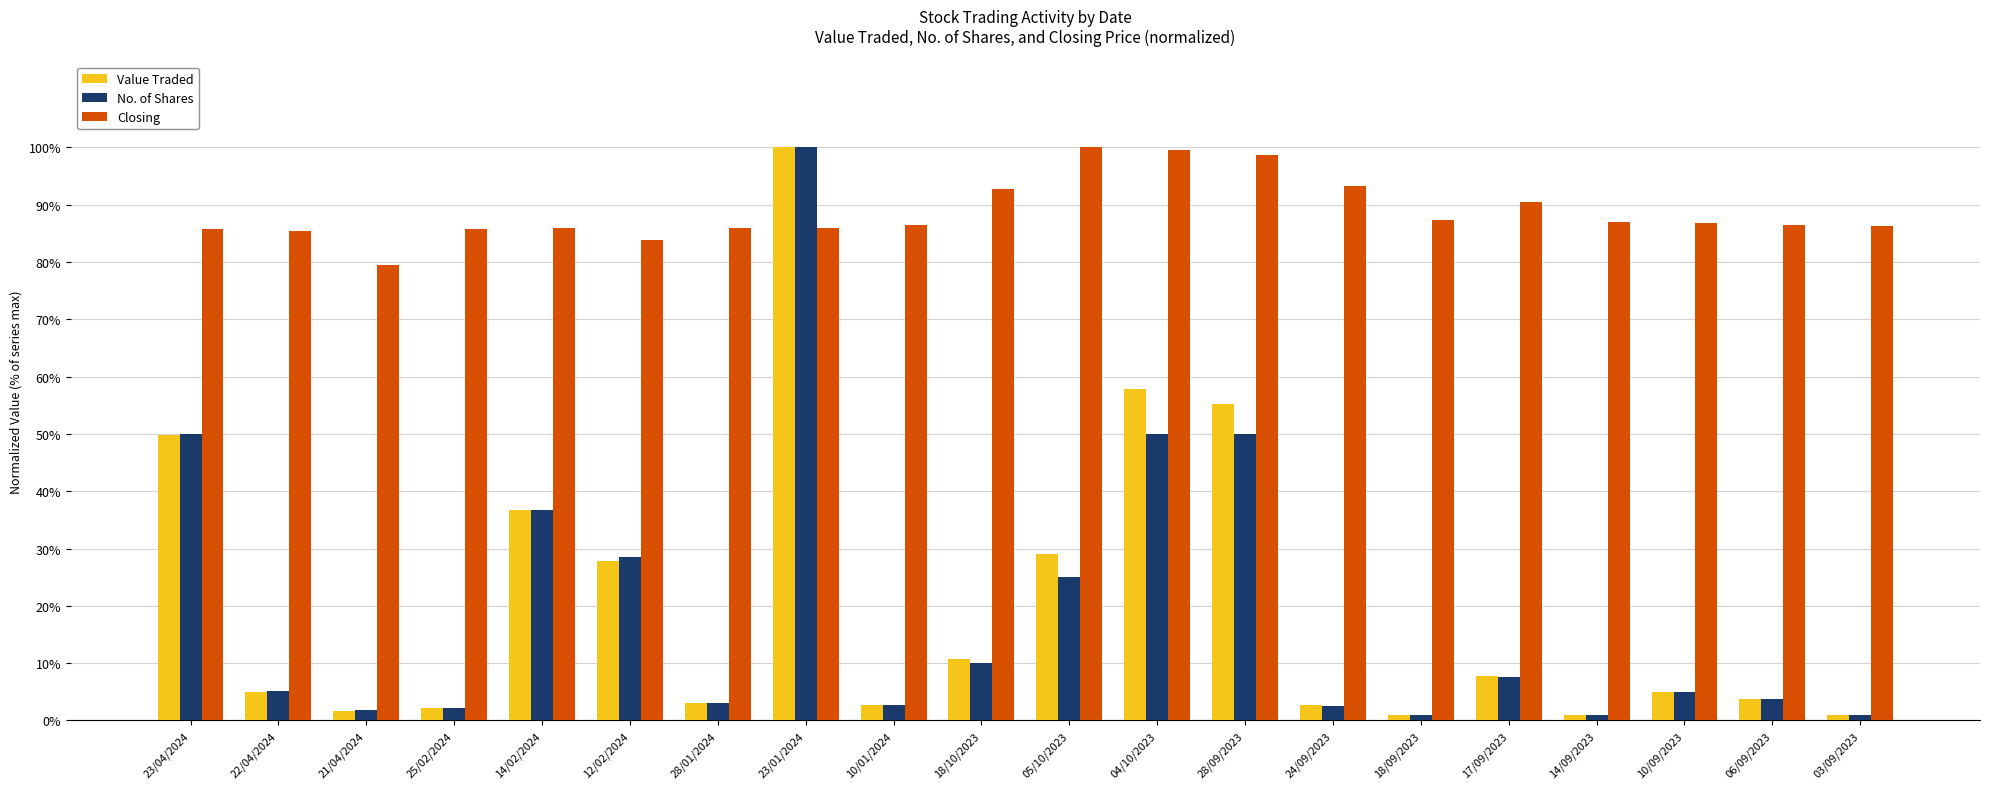

What is the minimum value shown in the chart?

1.0